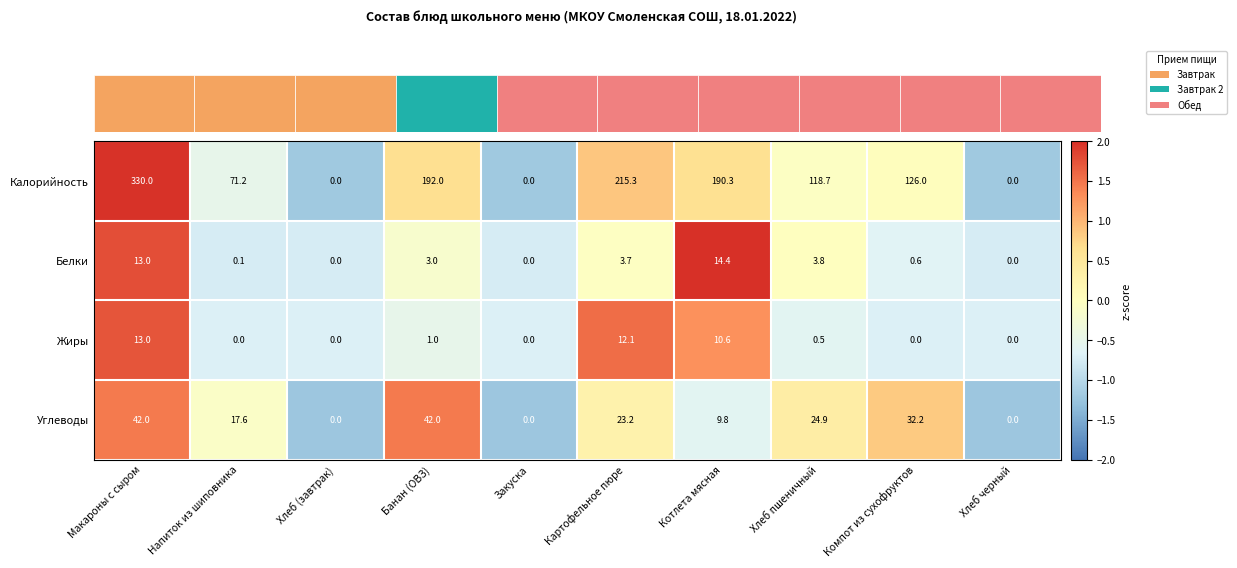

How many distinct data groups are displayed?

4